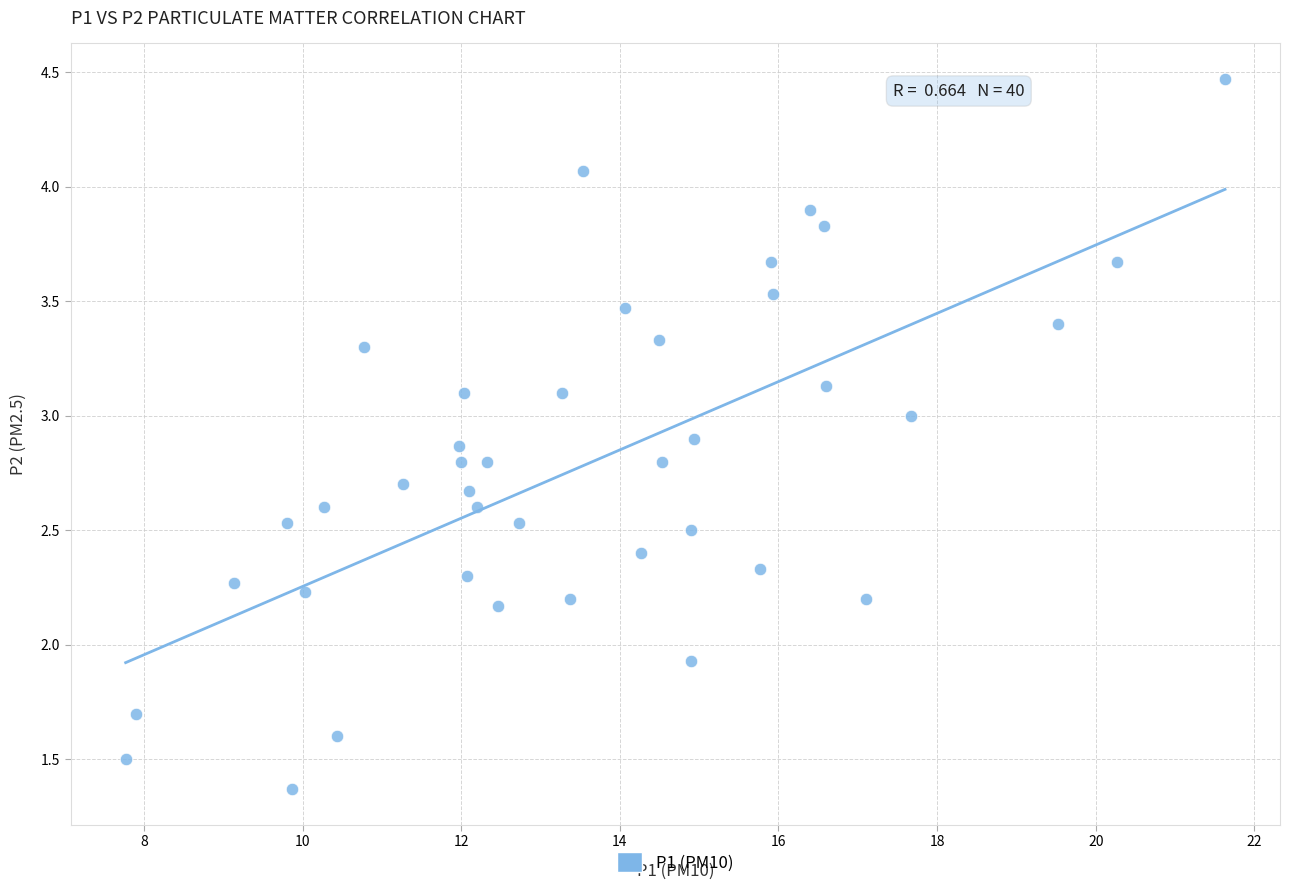

What Y value in the scatter plot is closest to 2?

1.9